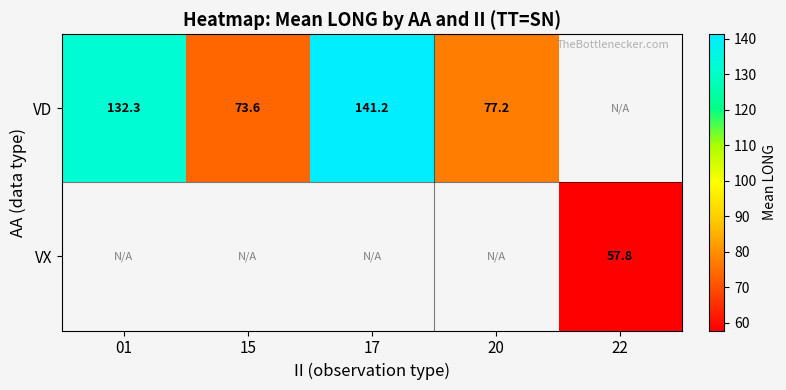

Is it true that VD equals 83.8 at 01?

False